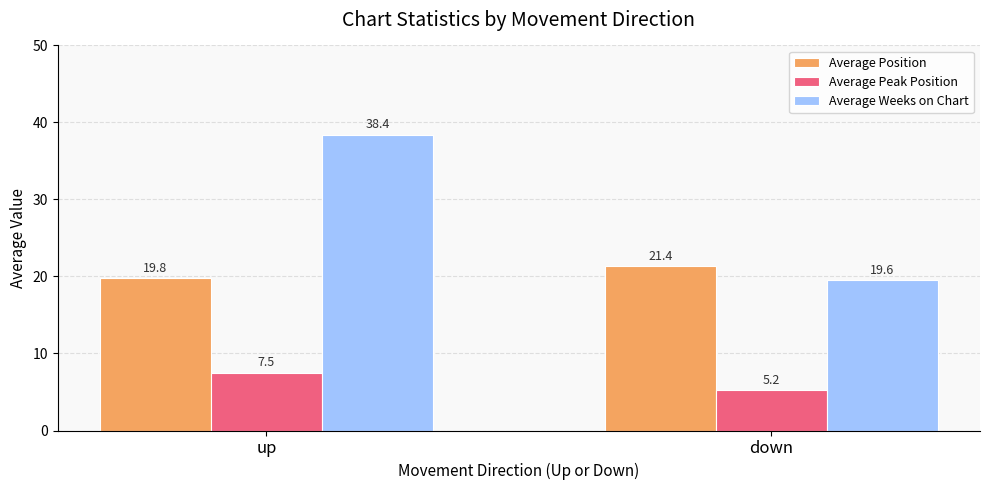

At how many categories does at least one series exceed 15?

2